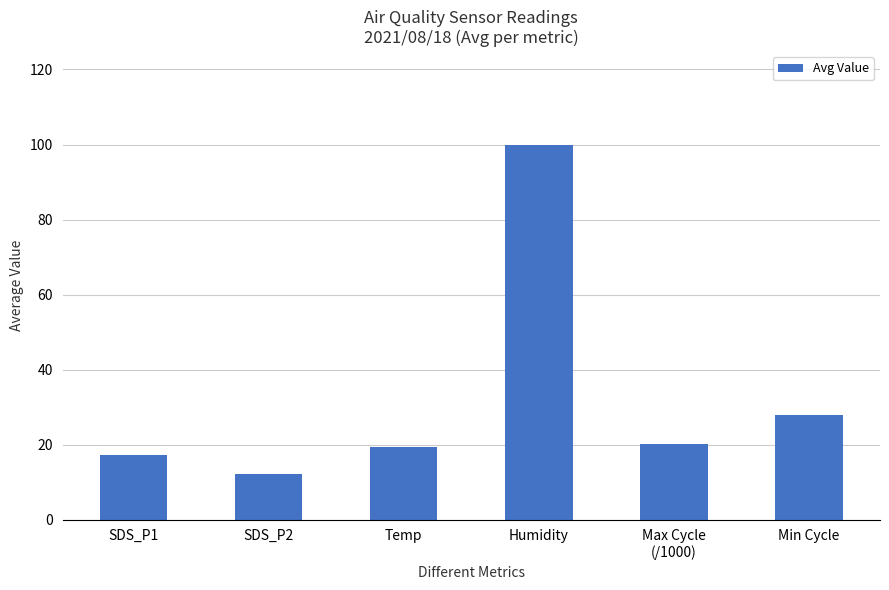

Reading left to right, list all the values displayed in this chart.

SDS_P1=17.2	SDS_P2=12.3	Temp=19.2	Humidity=99.9	Max Cycle
(/1000)=20.1	Min Cycle=28.0